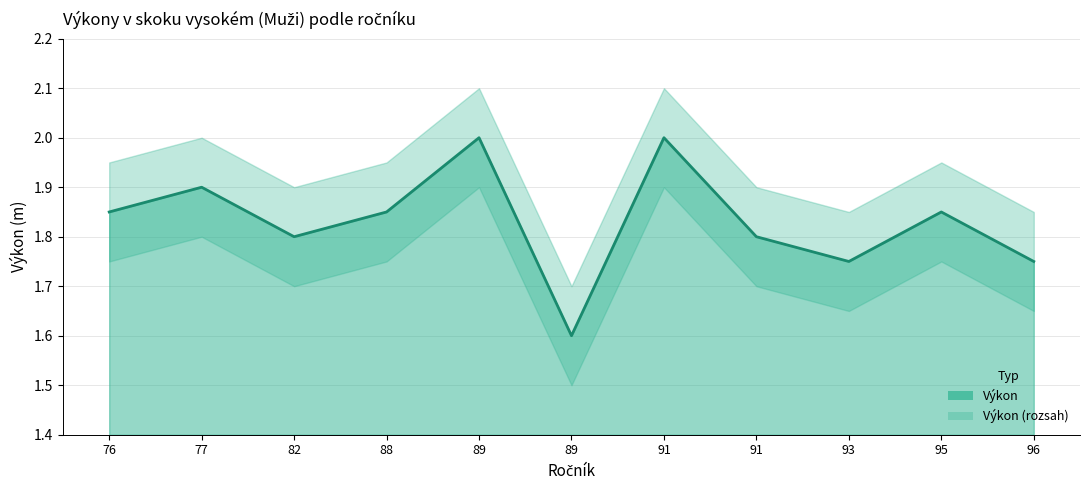

What is the difference between the maximum and minimum values?

0.4